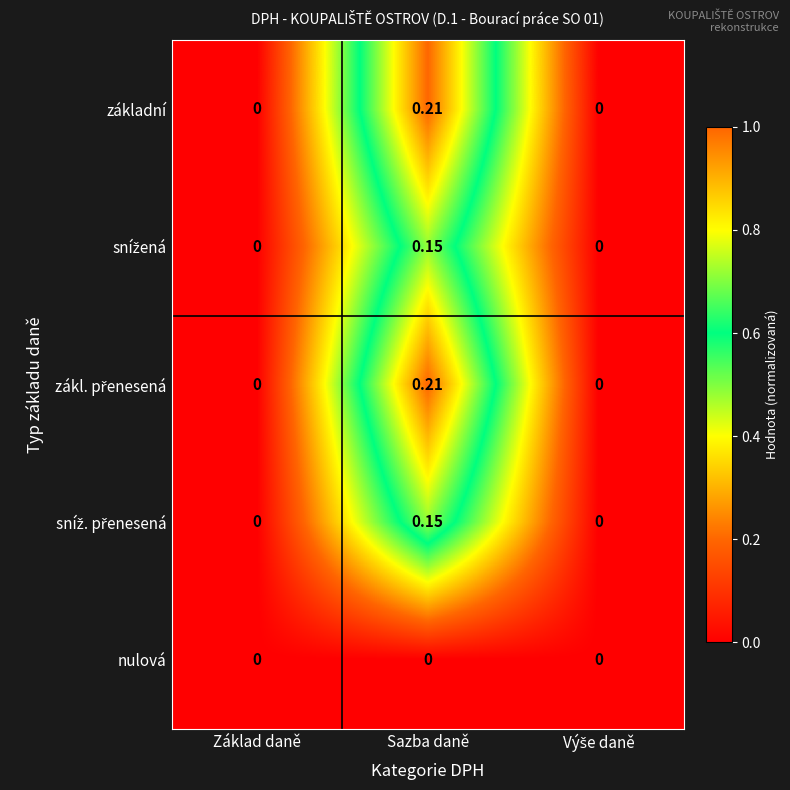

How many data points does each series have?

3